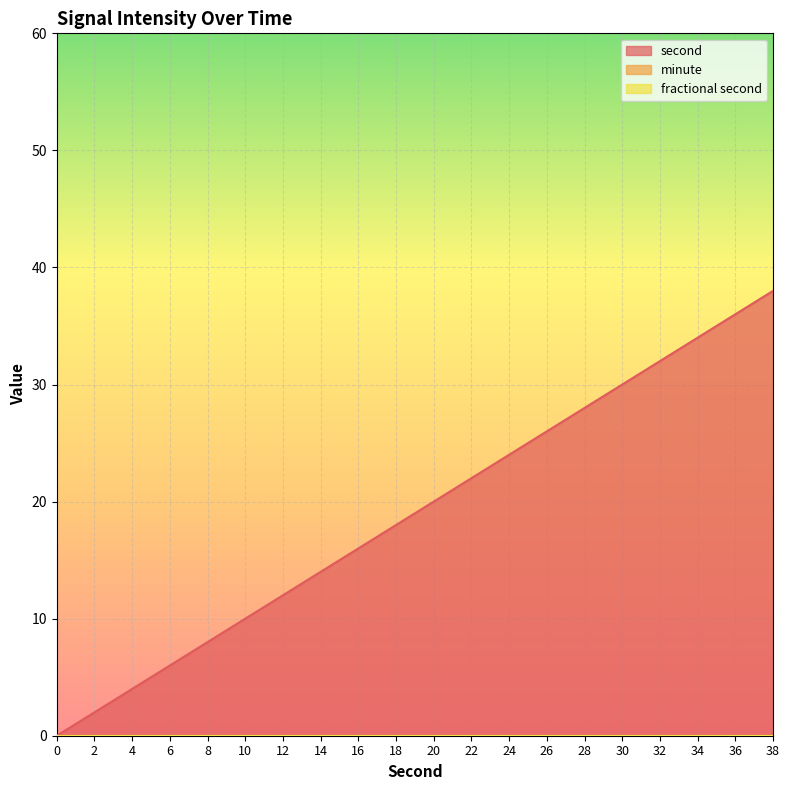

Between 26 and 34, which series saw the biggest shift?

second